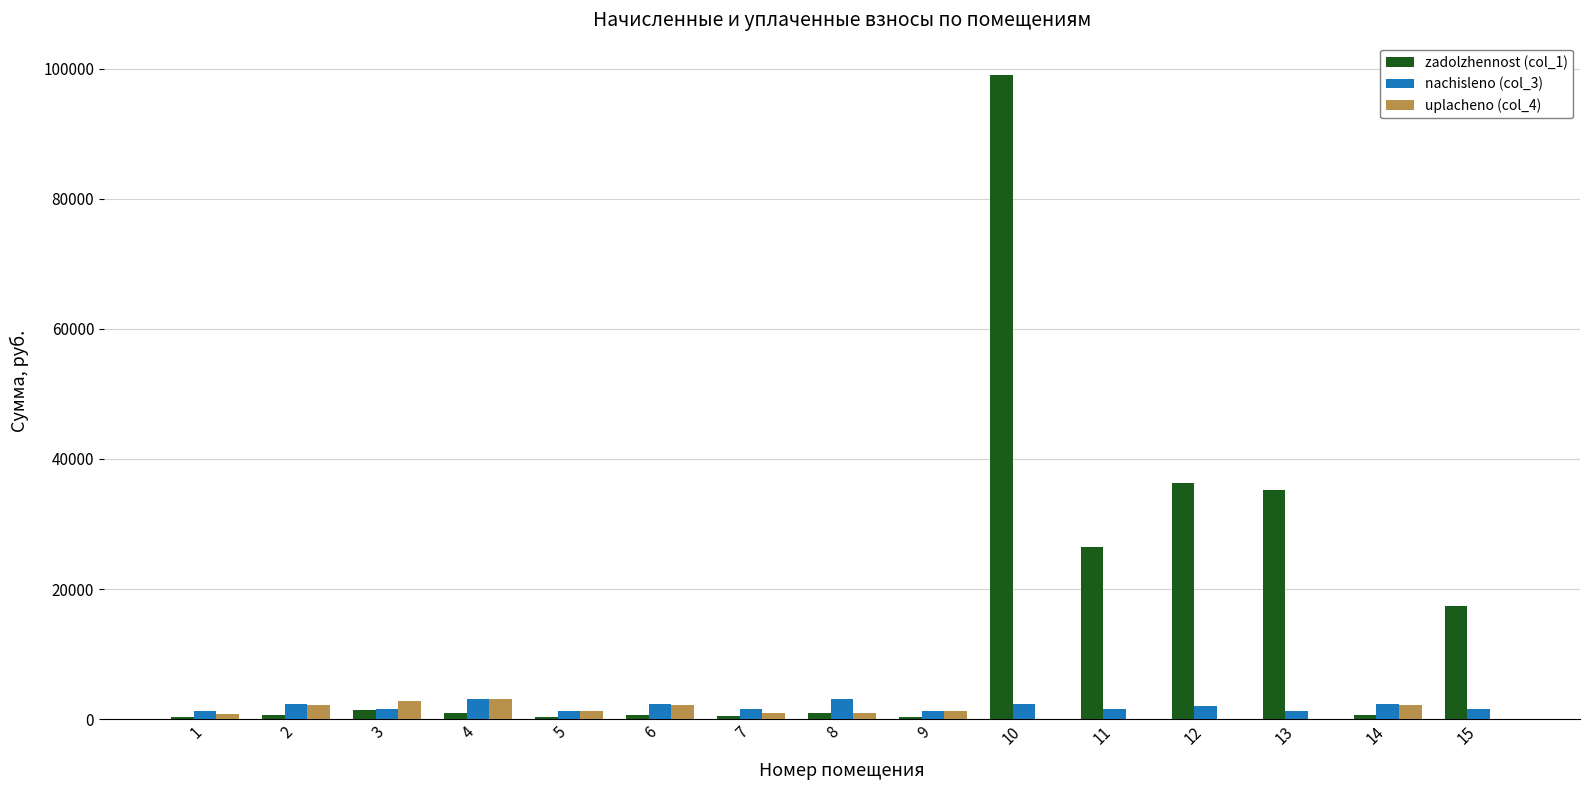

Which category has the highest value in the zadolzhennost (col_1) series?

10